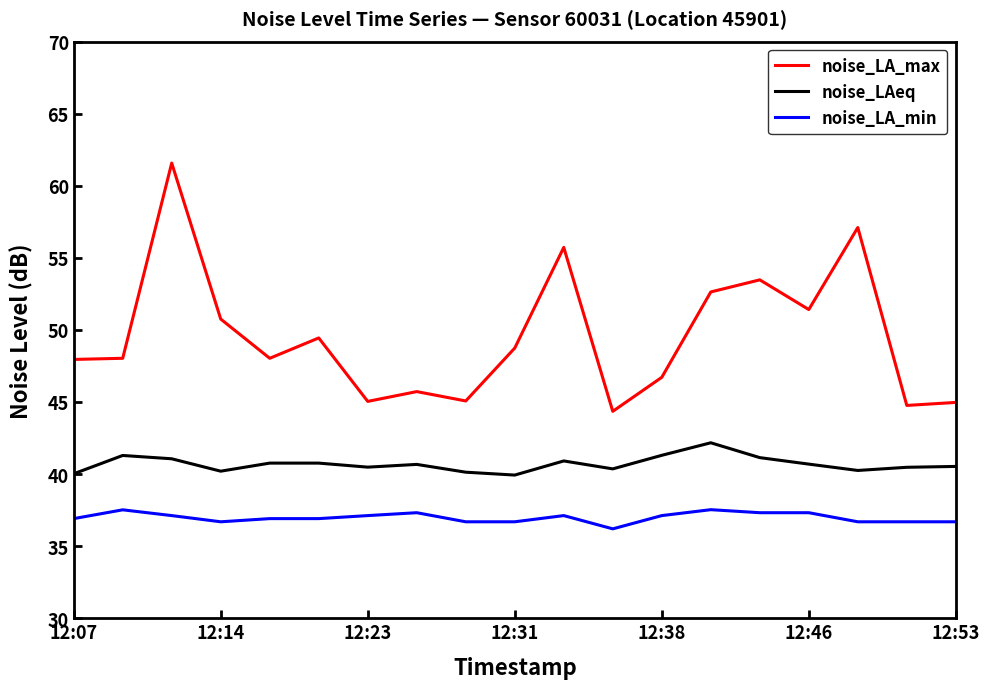

What is the smallest value displayed?

36.2